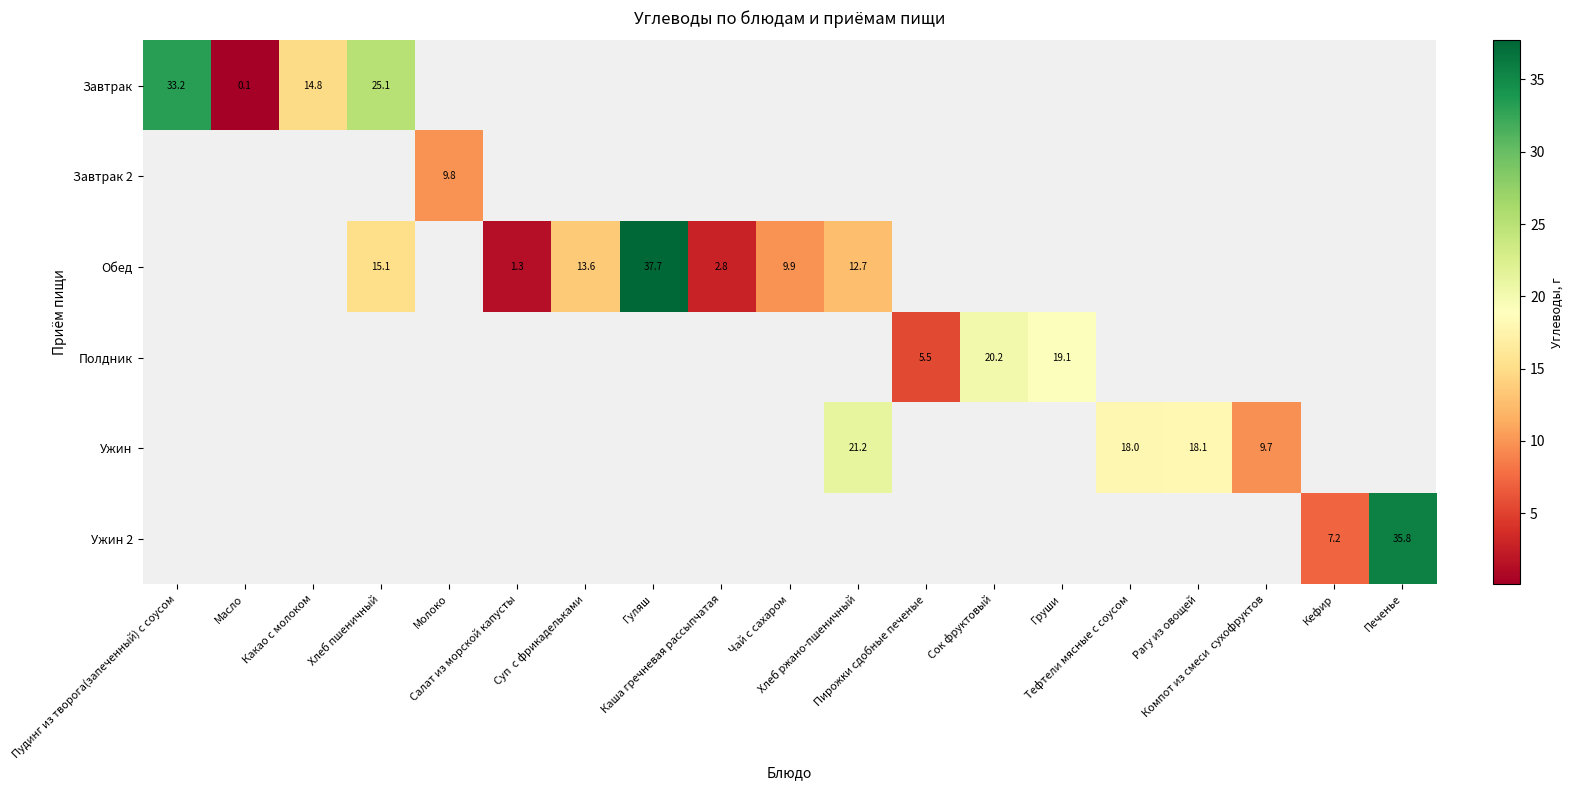

What is the lowest value of the Завтрак series?

0.1